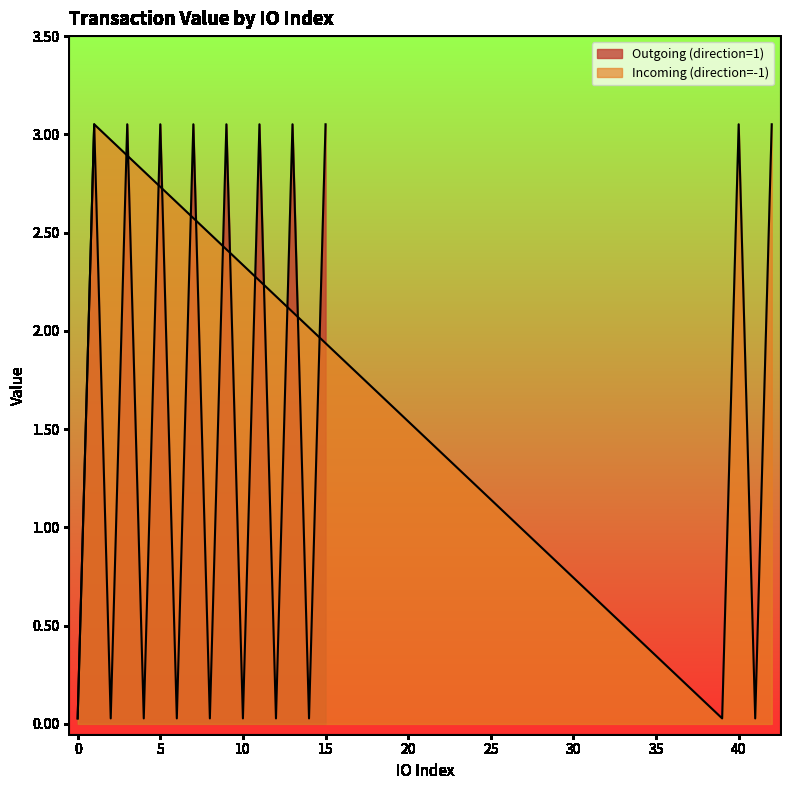

The value at 12 is 0.0. True or false?

True